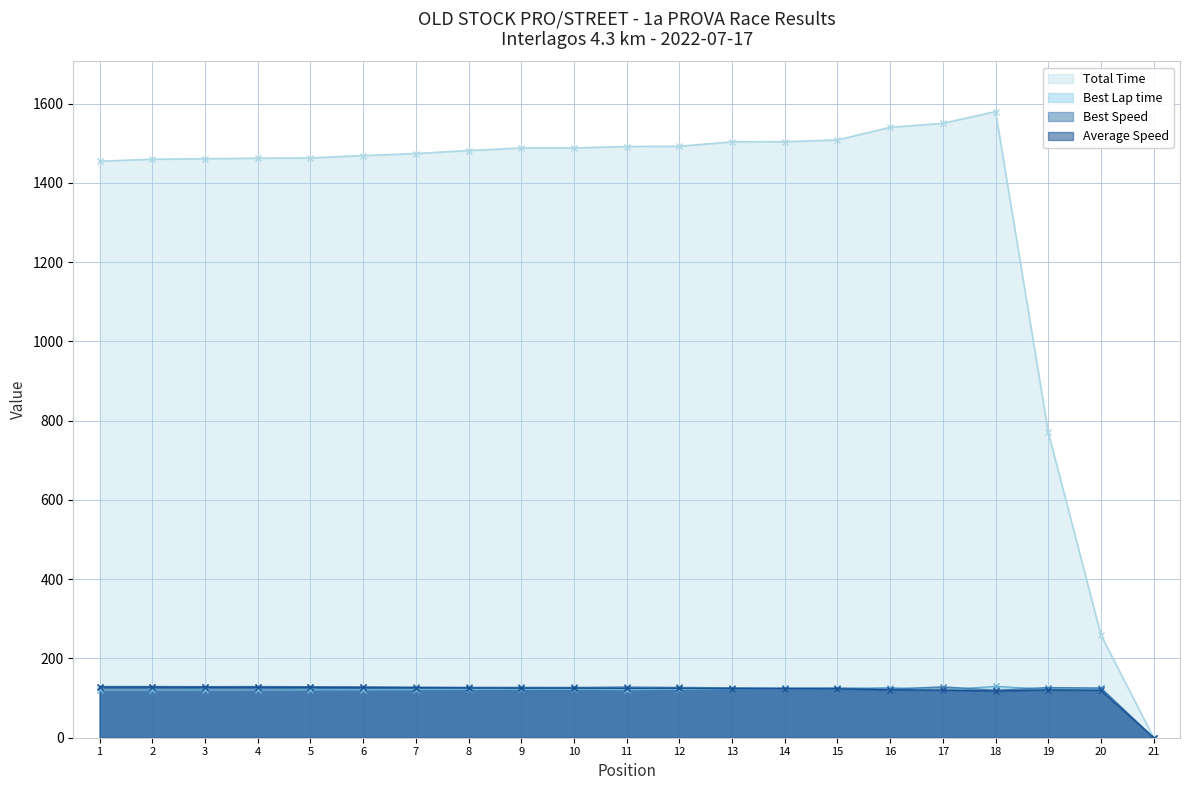

True or false: Best Speed has a value of 129.2 at 4.

True